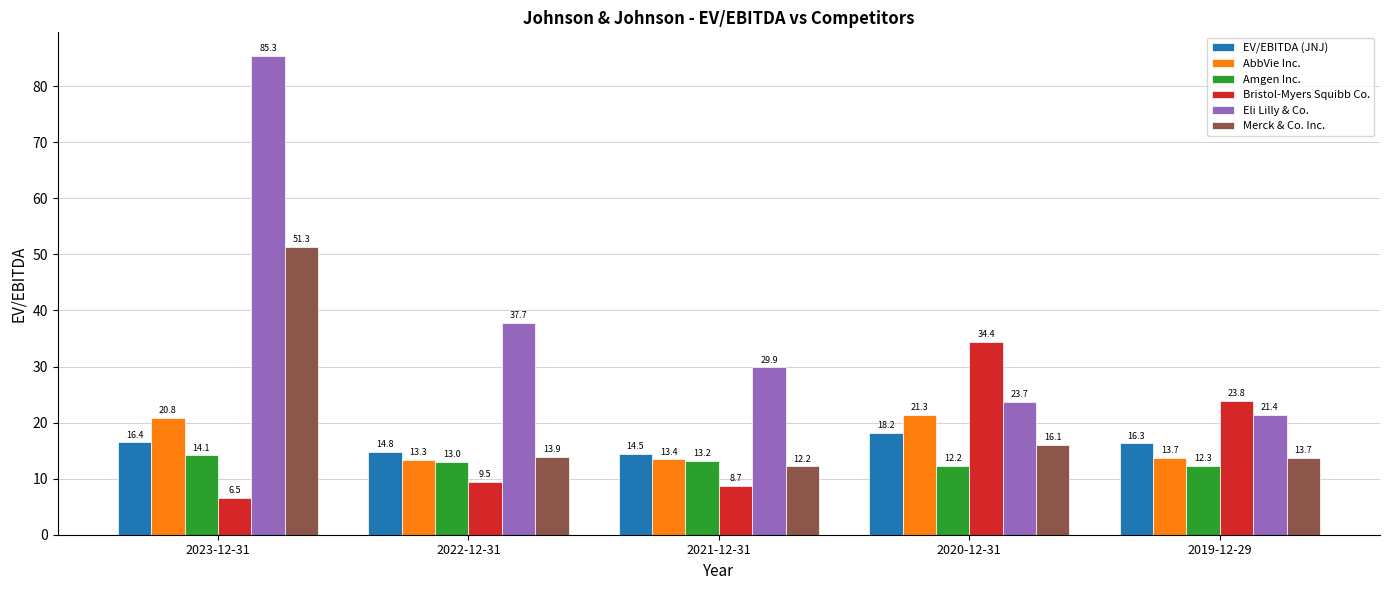

What is the spread (max minus min) of values at 2019-12-29?

11.6